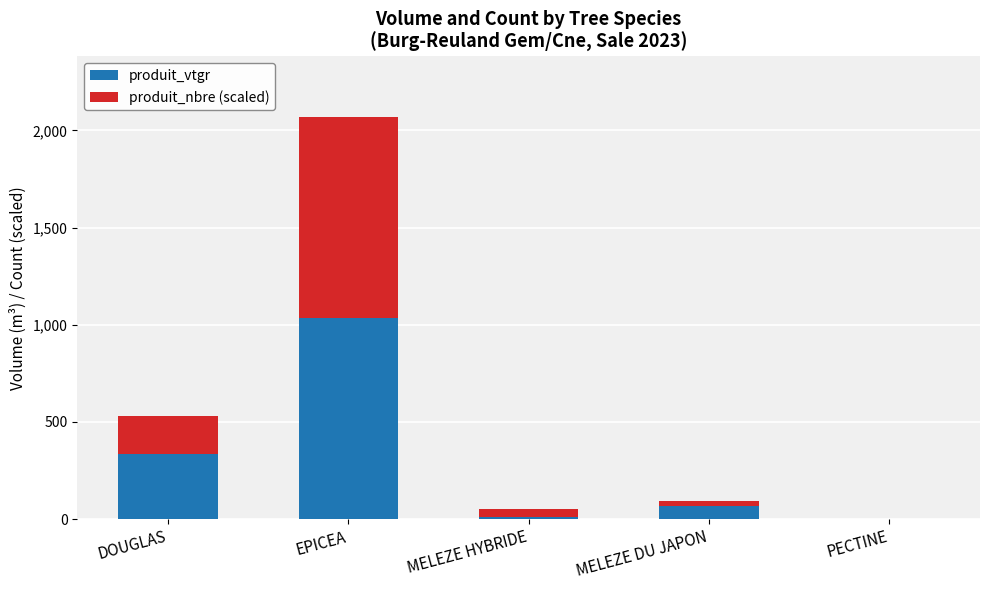

At which category is the sum across all series the highest?

EPICEA